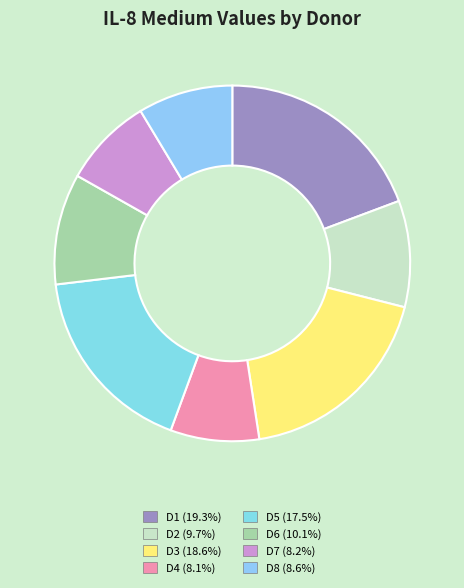

What percentage is the D1 slice, to the nearest percent?

19%